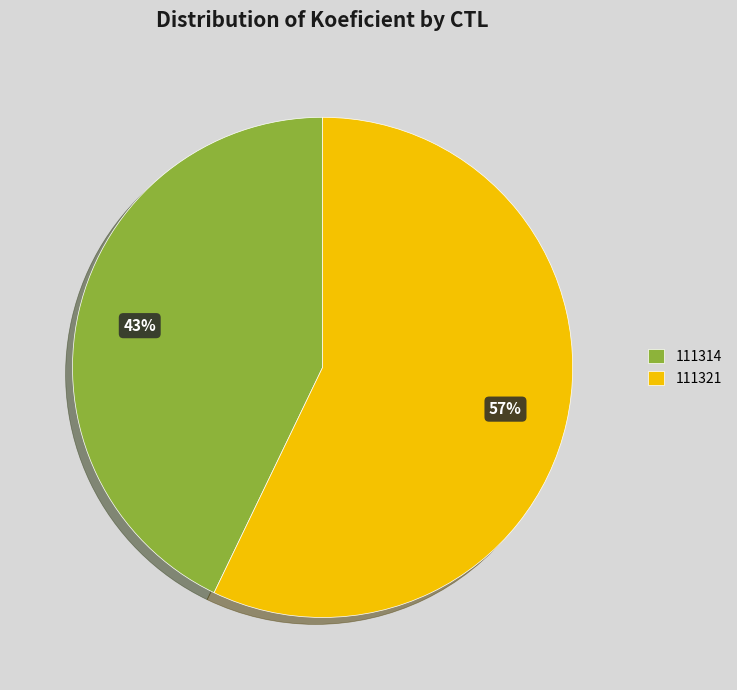

To the nearest percent, what is the difference between the largest and smallest slice percentages?

14%